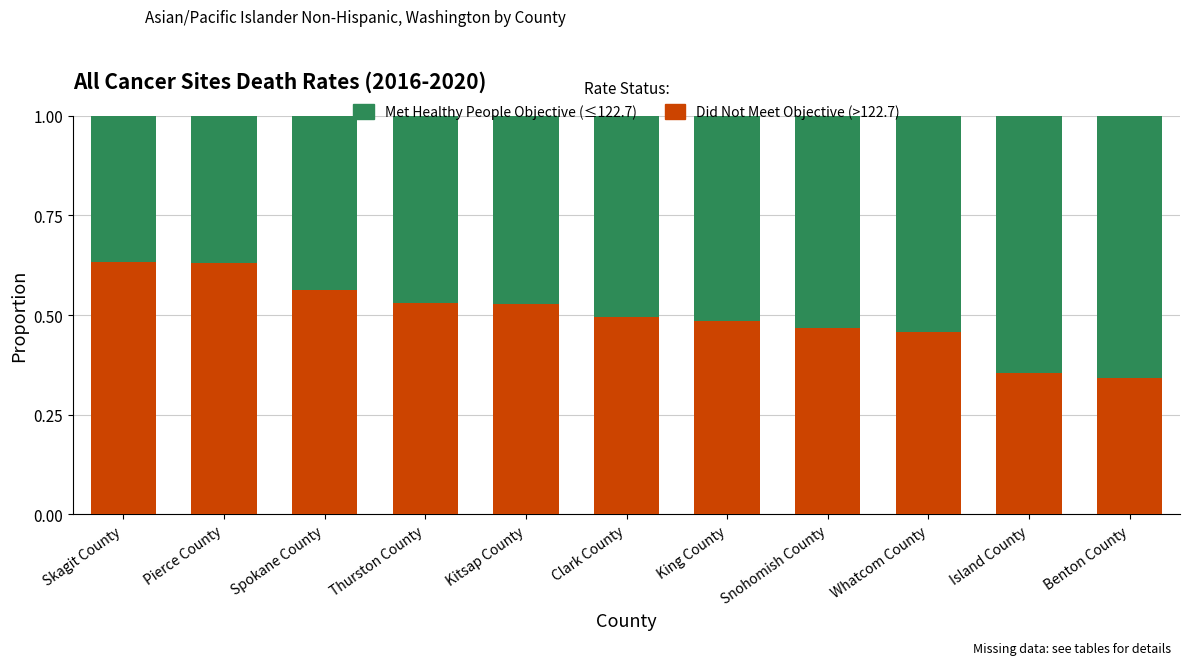

What is the total value across all series at Whatcom County?

1.0